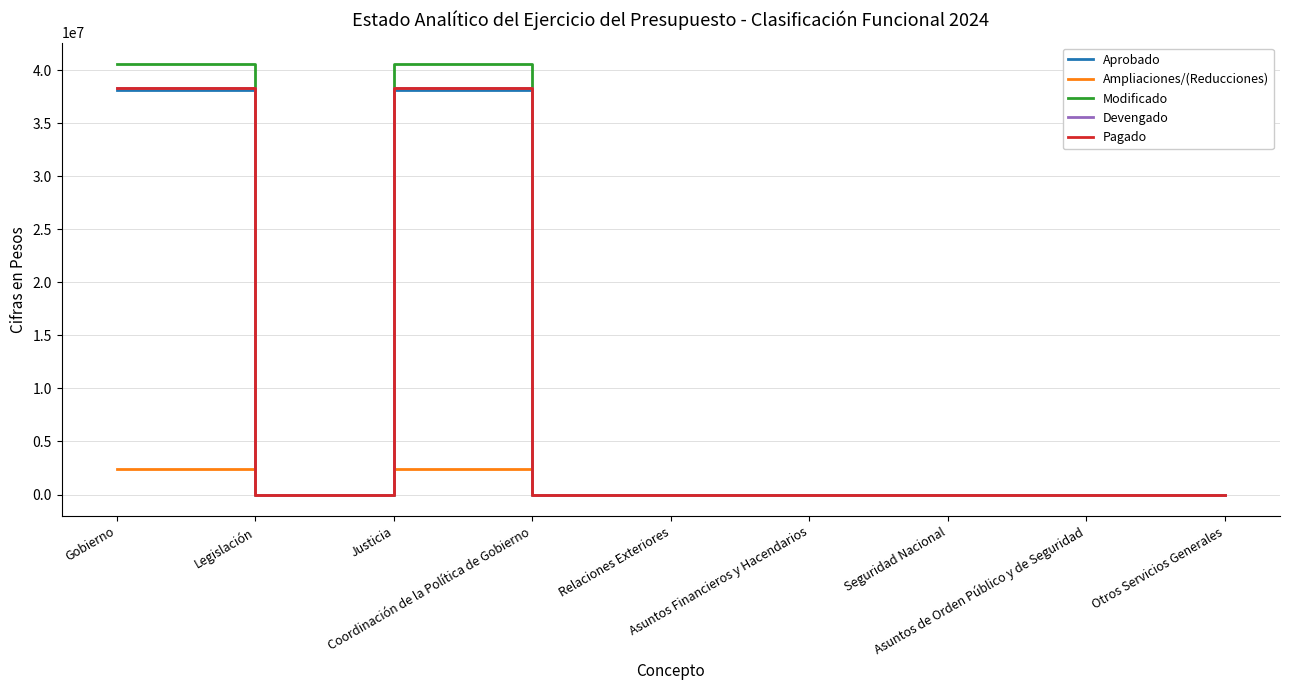

True or false: Devengado has a value of 0 at Asuntos Financieros y Hacendarios.

True